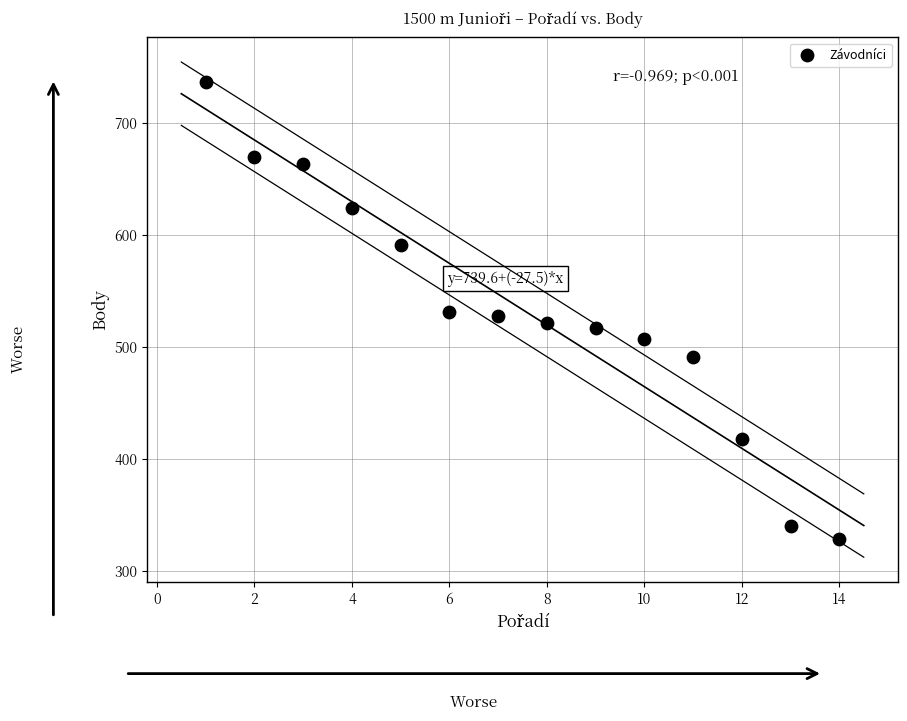

What is the range of X values (max minus min)?

13